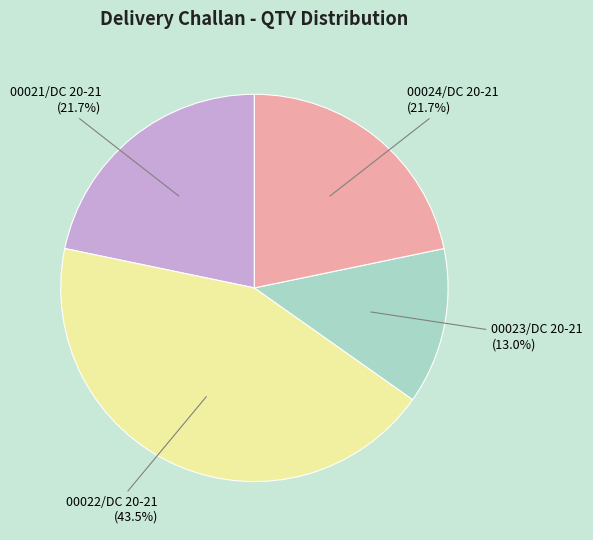

Combined, do 00024/DC 20-21 and 00021/DC 20-21 account for over 50%?

No